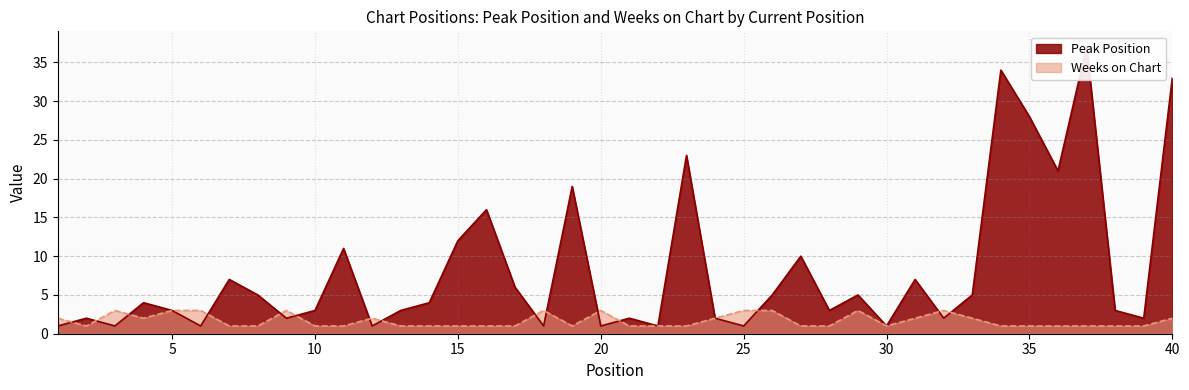

What is the average value of the Peak Position series?

8